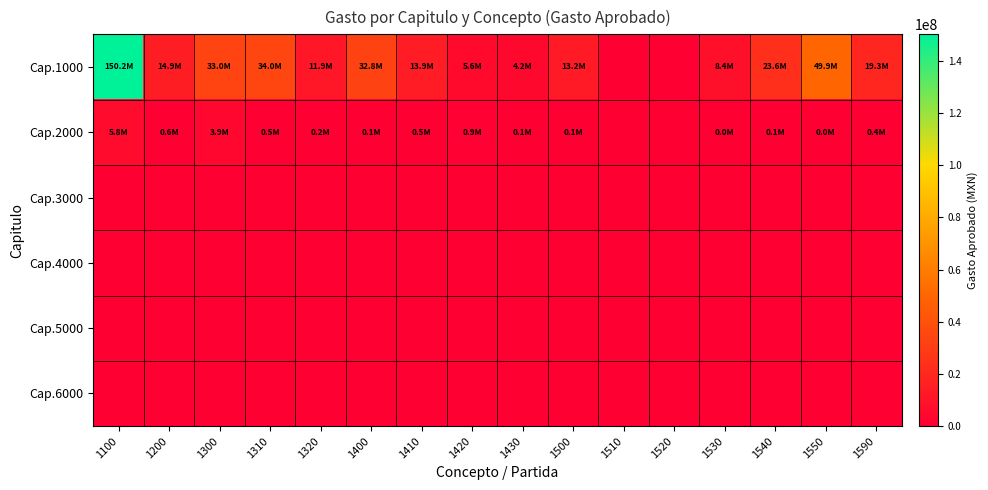

Reading left to right, extract all data points from this chart.

Cap.1000: 1100=150209252	1200=14928482	1300=33033132	1310=34045208	1320=11876285	1400=32809192	1410=13916554	1420=5566634	1430=4218164	1500=13227910	1510=0	1520=0	1530=8356200	1540=23618036	1550=49916236	1590=19283826
Cap.2000: 1100=5785695	1200=573718	1300=3902812	1310=505445	1320=210300	1400=98074	1410=460000	1420=859470	1430=81900	1500=93000	1510=0	1520=0	1530=39000	1540=71000	1550=18000	1590=411046
Cap.3000: 1100=0	1200=0	1300=0	1310=0	1320=0	1400=0	1410=0	1420=0	1430=0	1500=0	1510=0	1520=0	1530=0	1540=0	1550=0	1590=0
Cap.4000: 1100=0	1200=0	1300=0	1310=0	1320=0	1400=0	1410=0	1420=0	1430=0	1500=0	1510=0	1520=0	1530=0	1540=0	1550=0	1590=0
Cap.5000: 1100=0	1200=0	1300=0	1310=0	1320=0	1400=0	1410=0	1420=0	1430=0	1500=0	1510=0	1520=0	1530=0	1540=0	1550=0	1590=0
Cap.6000: 1100=0	1200=0	1300=0	1310=0	1320=0	1400=0	1410=0	1420=0	1430=0	1500=0	1510=0	1520=0	1530=0	1540=0	1550=0	1590=0